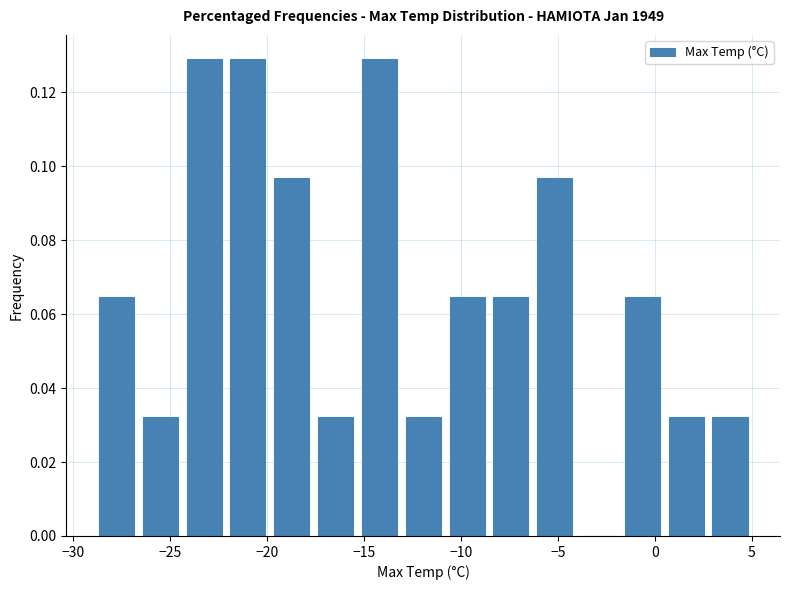

Reading left to right, transcribe this chart: for each bar, give the range it covers on the x-axis and its height. Neither the bar edges nor the heights are printed on the chart, so give them approximately, as read against the axes.

-29.0 to -26.5: 0.064
-26.5 to -24.5: 0.032
-24.5 to -22.0: 0.130
-22.0 to -20.0: 0.130
-20.0 to -17.5: 0.096
-17.5 to -15.5: 0.032
-15.5 to -13.0: 0.130
-13.0 to -11.0: 0.032
-11.0 to -8.5: 0.064
-8.5 to -6.5: 0.064
-6.5 to -4.0: 0.096
-4.0 to -2.0: 0
-2.0 to 0.5: 0.064
0.5 to 2.5: 0.032
2.5 to 5.0: 0.032